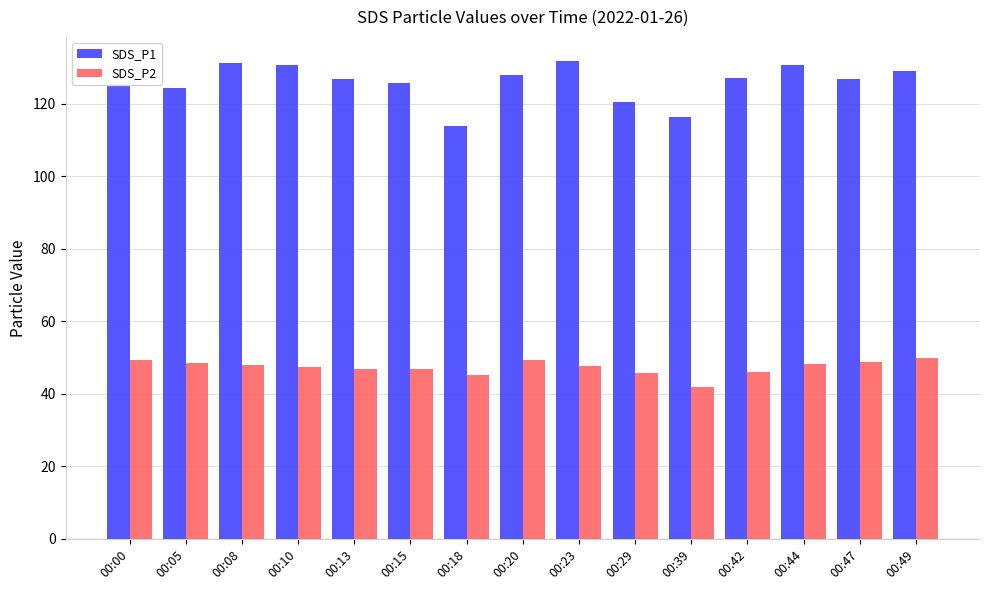

How many data points in SDS_P1 are above 126?

10